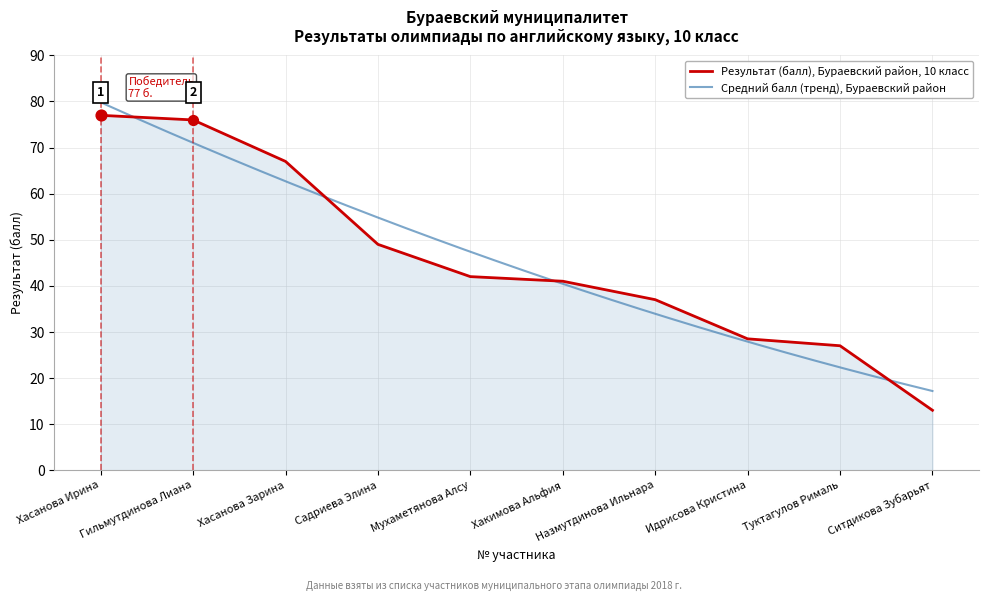

True or false: Результат (балл), Бураевский район, 10 класс has a value of 77.0 at Хасанова Ирина.

True